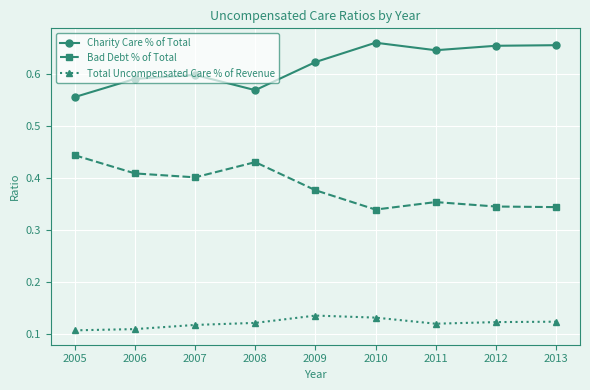

What is the sum of the Bad Debt % of Total values at 2010 and 2008?

0.8